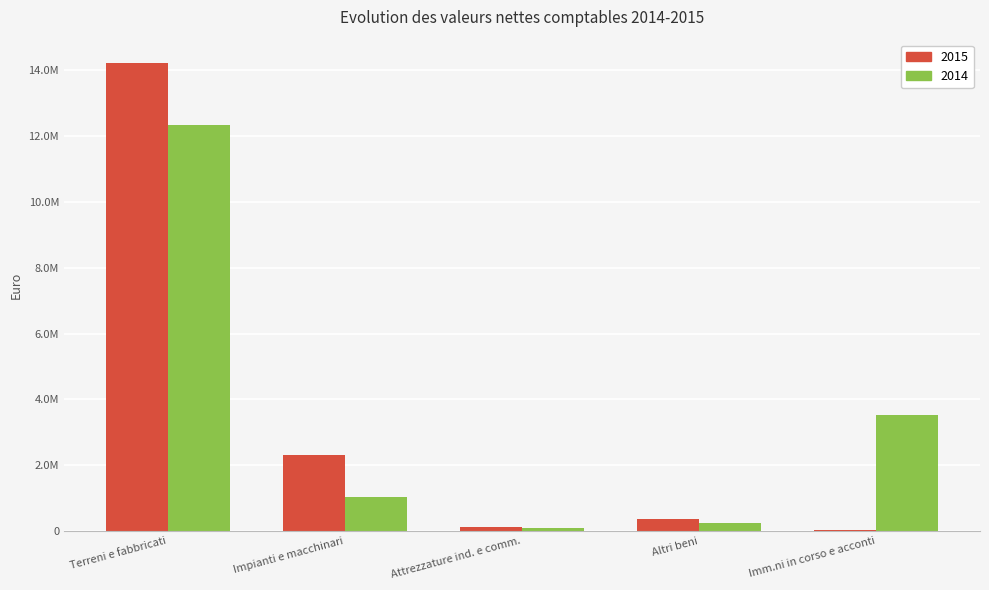

At Imm.ni in corso e acconti, list the series in order from smallest to largest.

2015, 2014